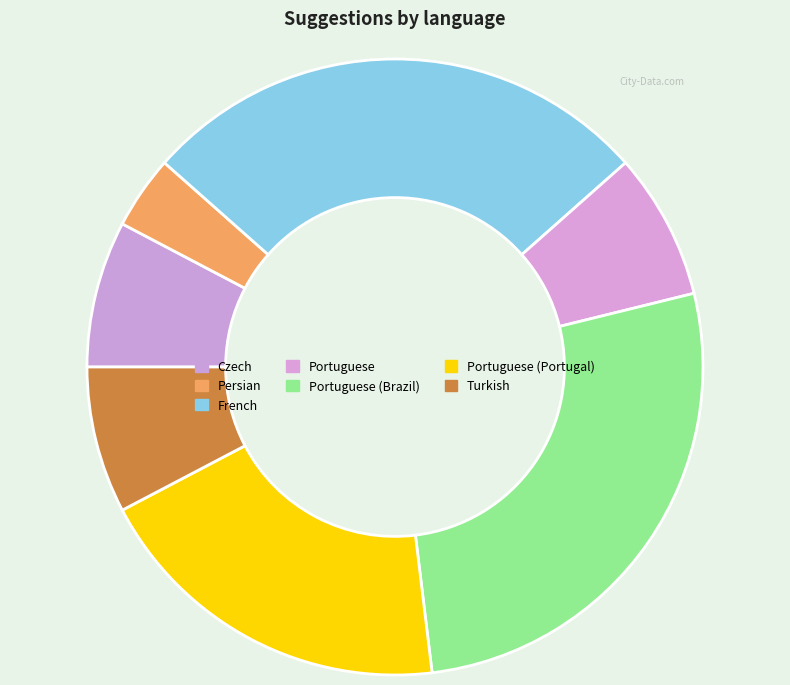

Is there any slice that represents more than half of the pie?

No